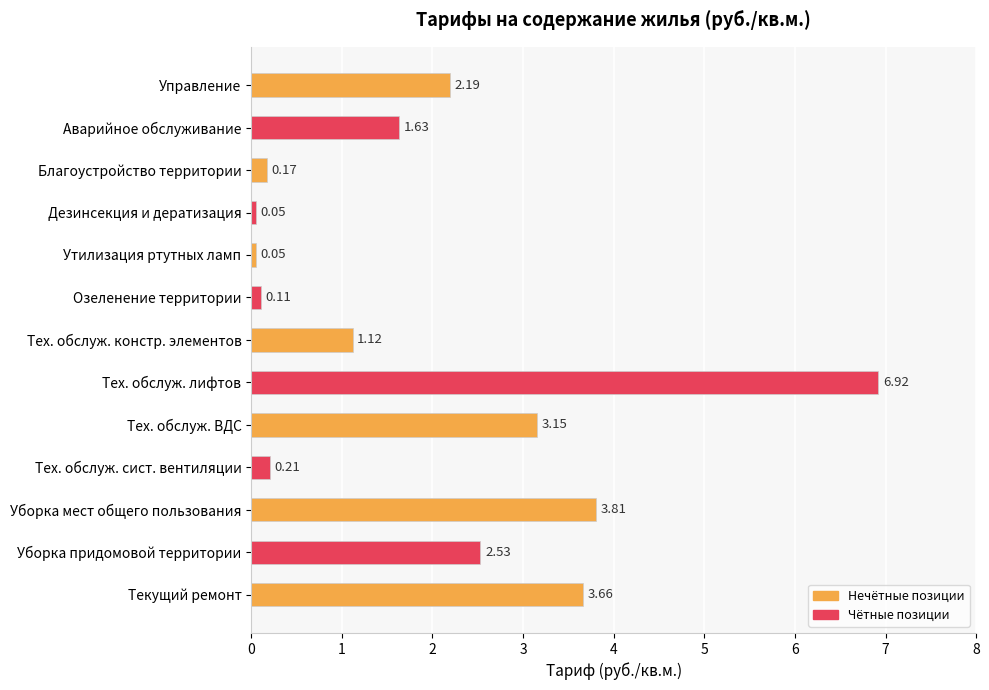

What is the label of the 10th bar from the bottom?

Дезинсекция и дератизация